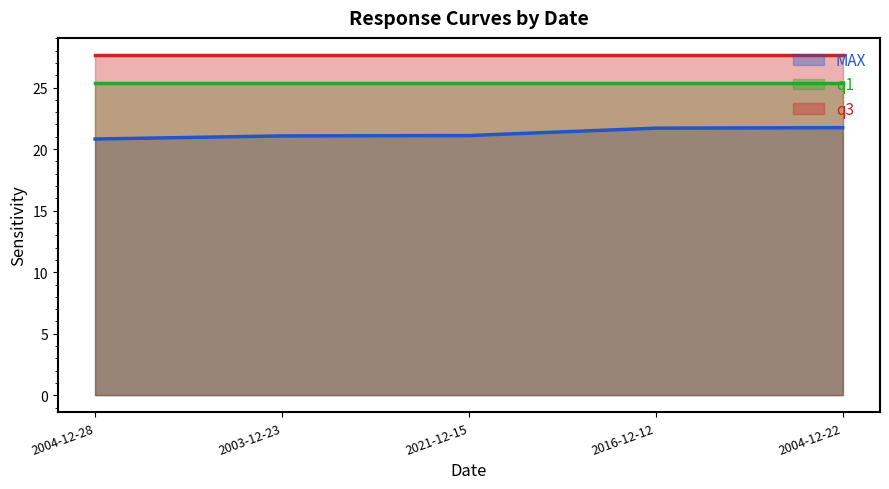

What is the minimum value shown in the chart?

20.8